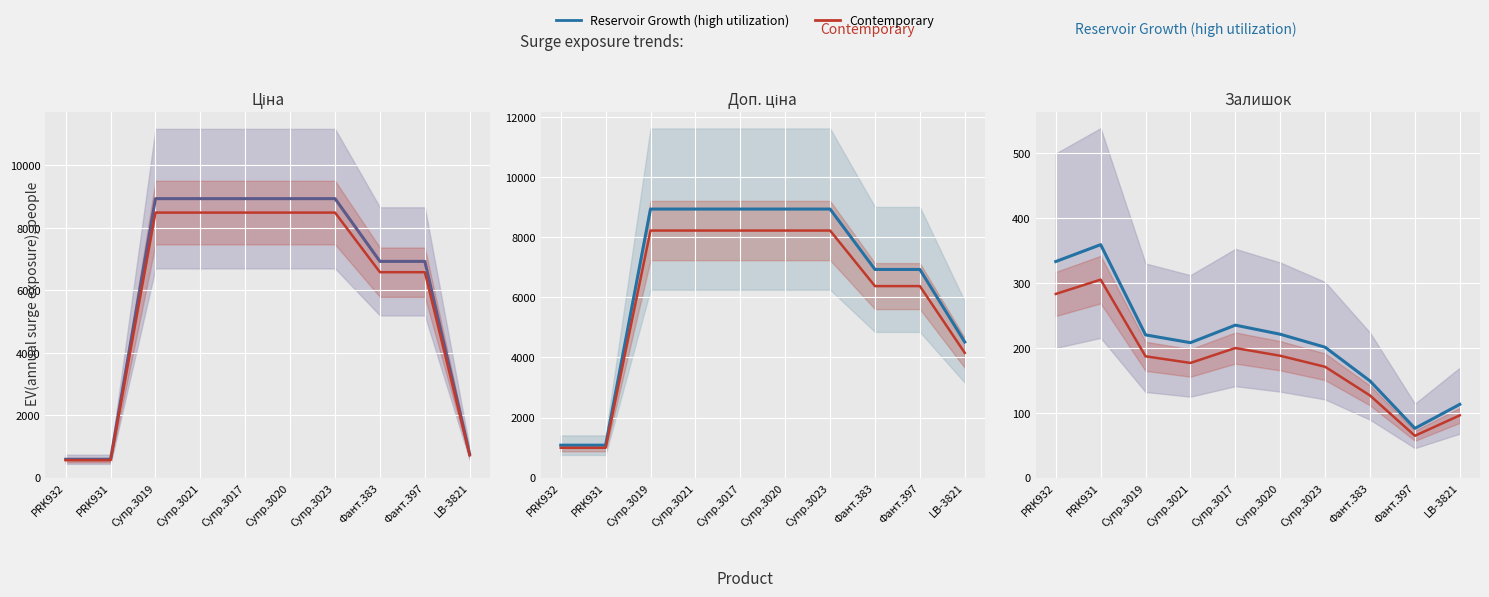

What is the spread (max minus min) of values at Супр.3017?

35.2